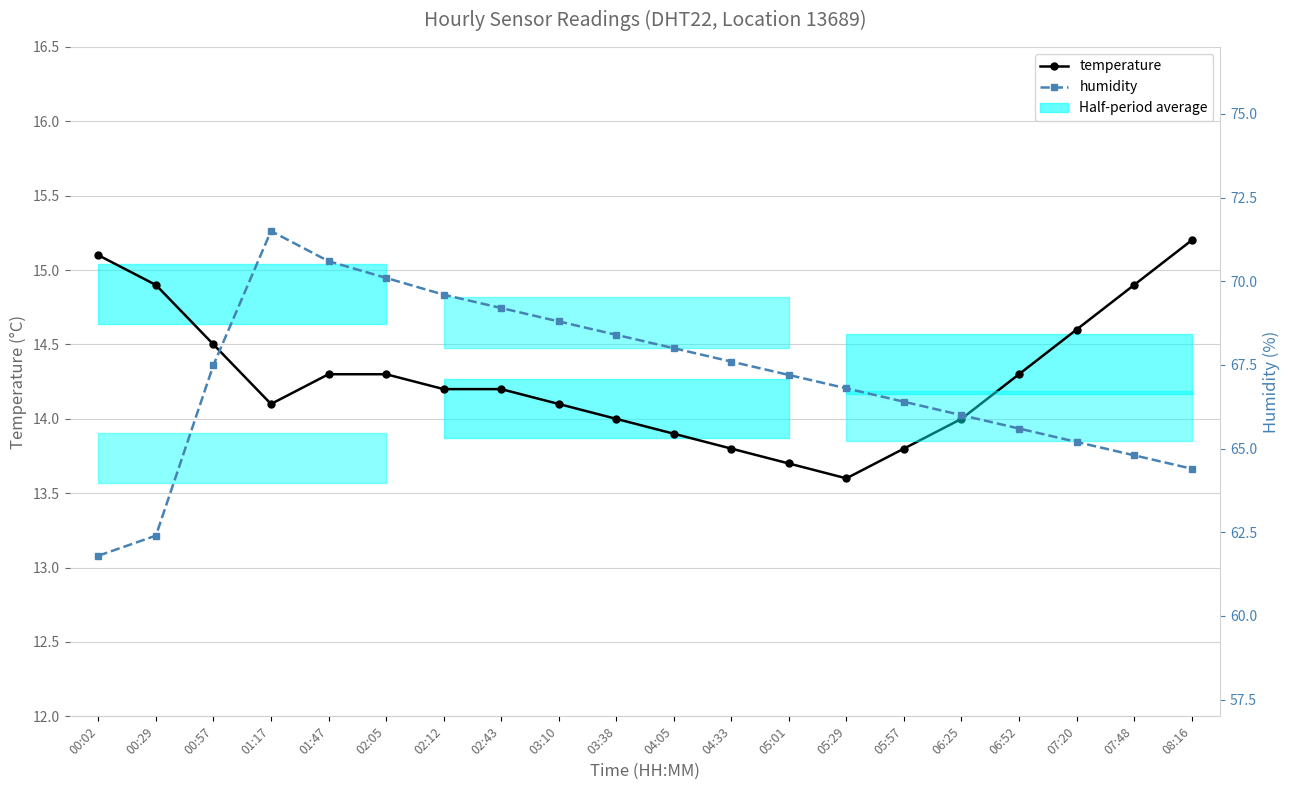

Which series changed the most between 05:29 and 06:25?

humidity